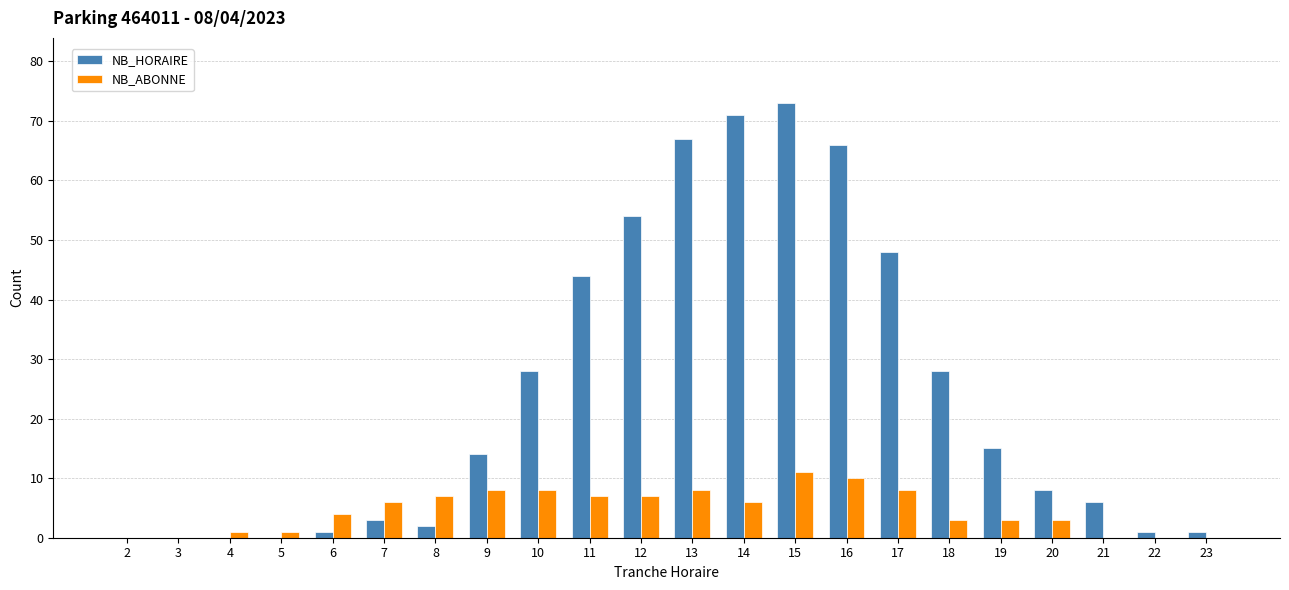

How many data points does each series have?

22